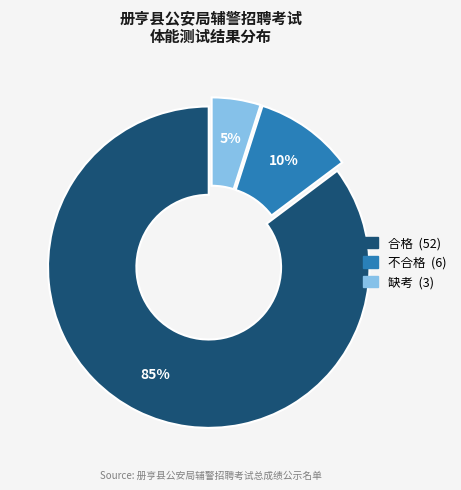

What percentage is the 不合格 slice, to the nearest percent?

10%